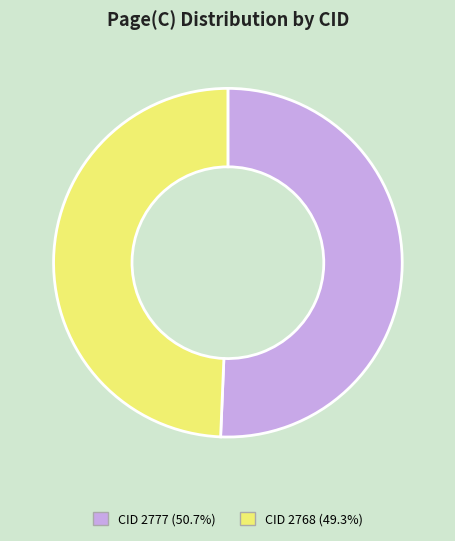

How many slices are in this pie chart?

2